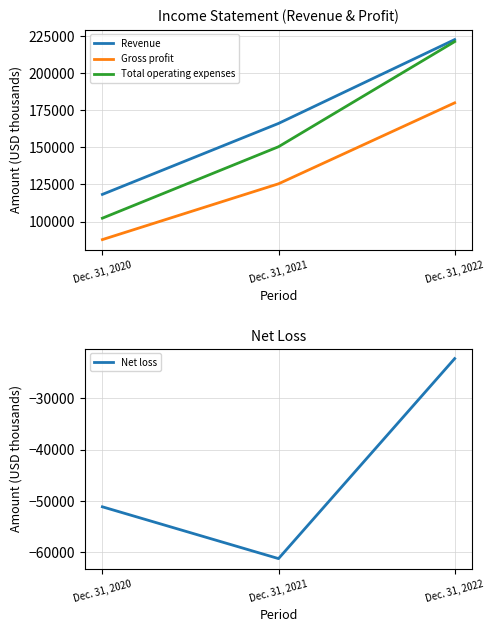

What is the difference between the maximum and minimum values in the Net loss series?

39002